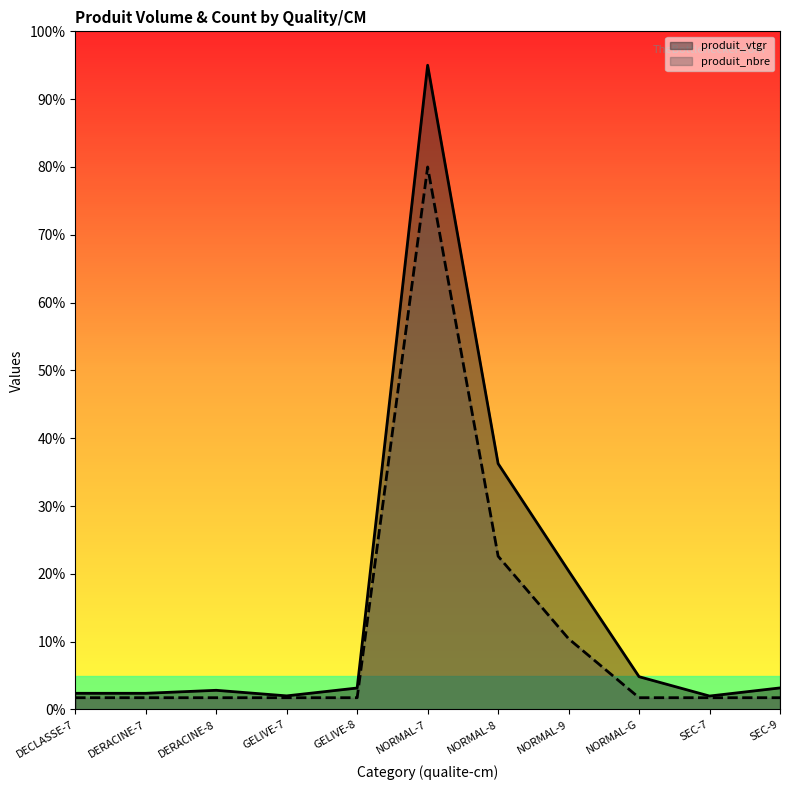

True or false: produit_vtgr and produit_nbre cross at least once.

False